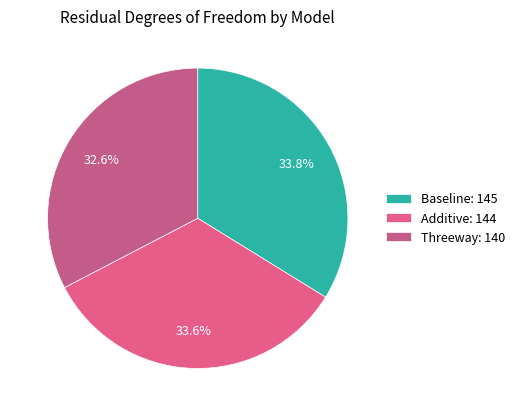

How many segments does this pie chart have?

3